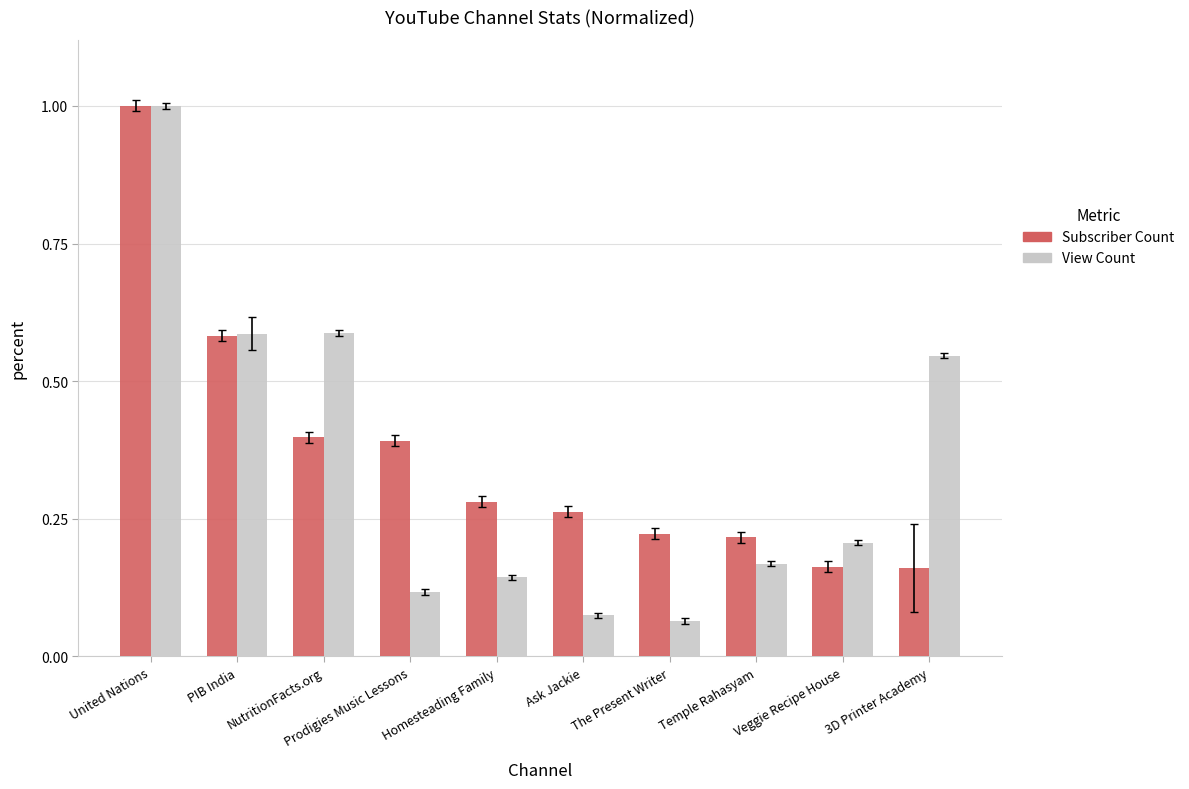

What is the difference between the Subscriber Count values at United Nations and PIB India?

0.4